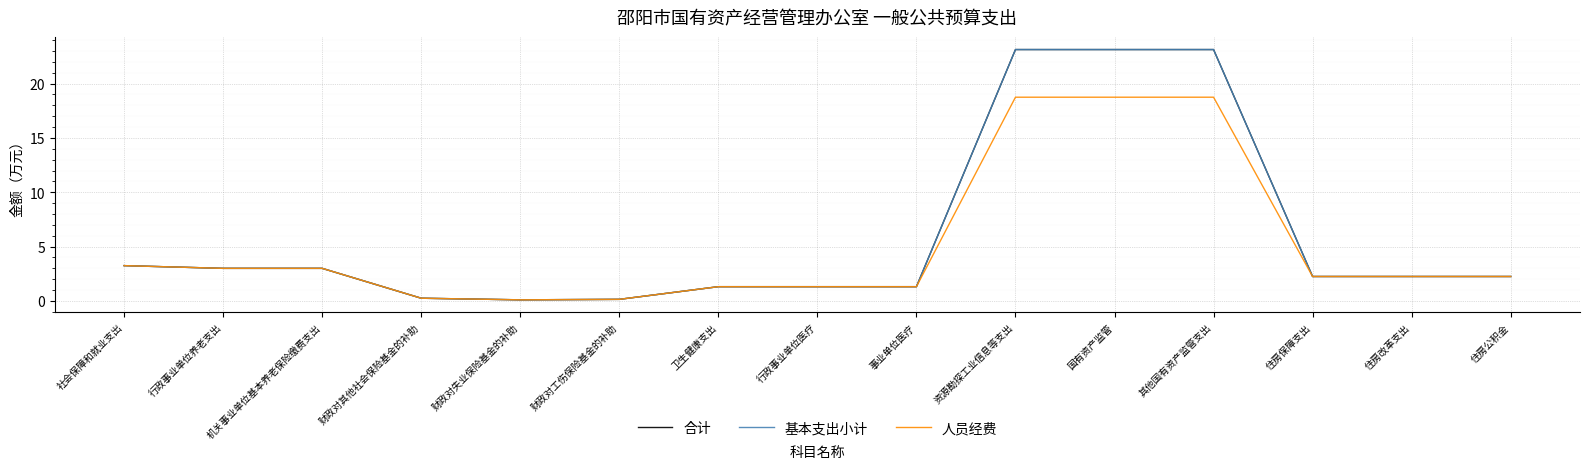

True or false: 基本支出小计 and 人员经费 intersect in this chart.

False